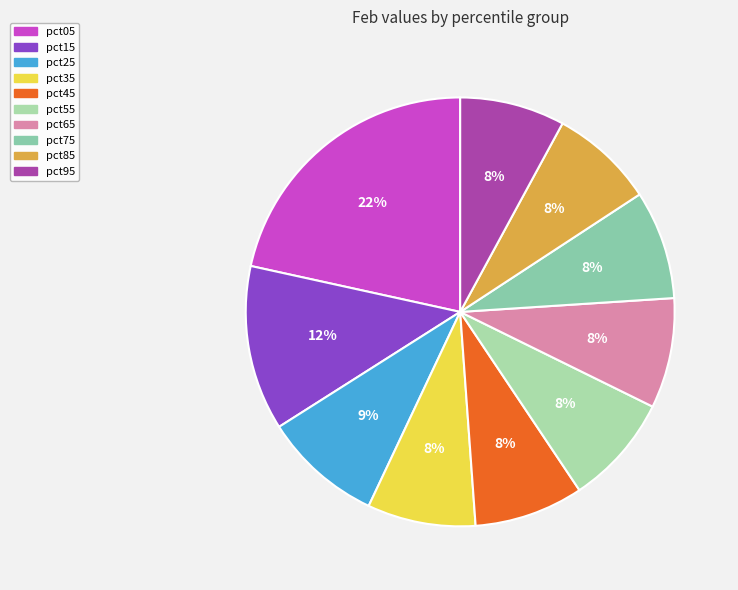

The pct05 slice represents 22% of the pie. True or false?

True